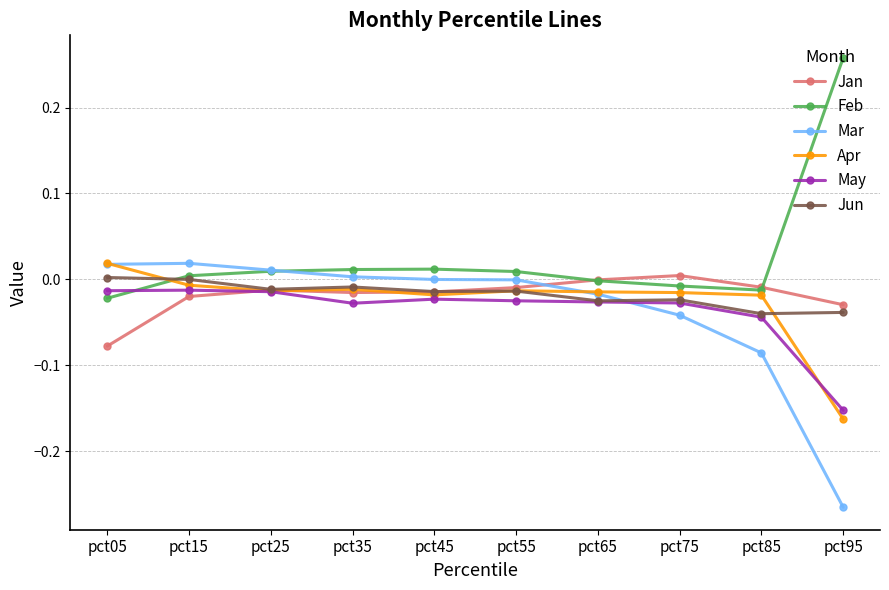

Which category has the lowest value across all series?

pct95